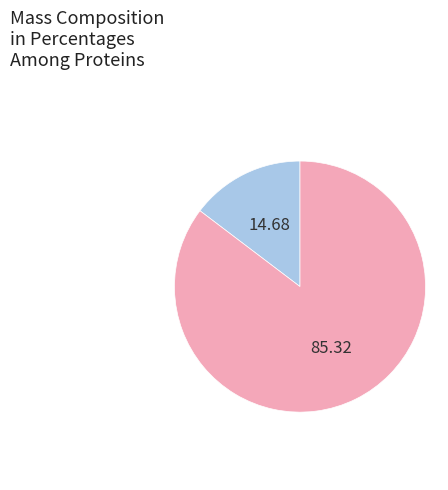

Is there any slice that represents more than half of the pie?

Yes